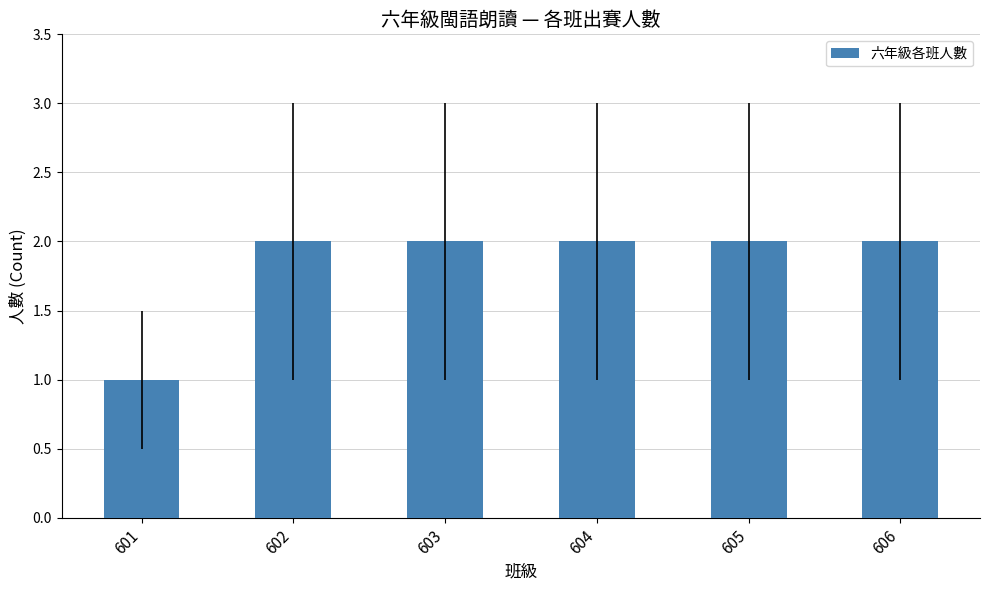

Between 603 and 601, which is larger?

603